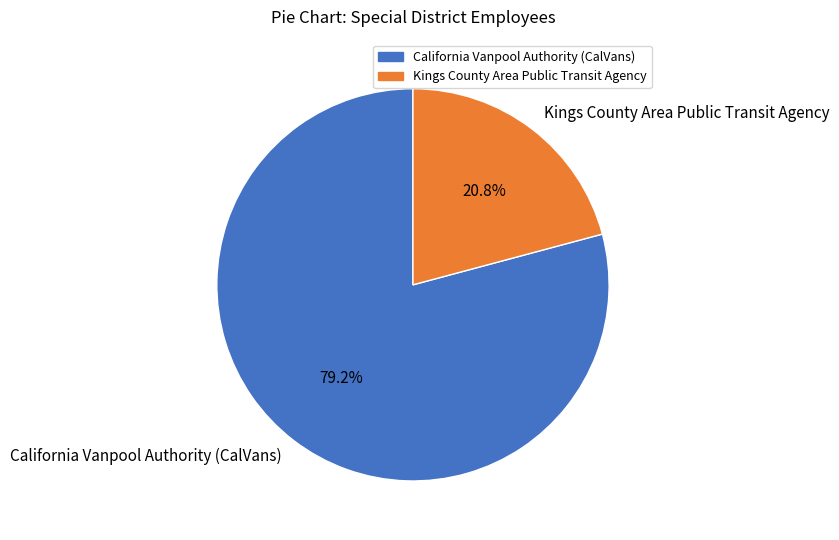

Is the sum of California Vanpool Authority (CalVans) and Kings County Area Public Transit Agency greater than half?

Yes